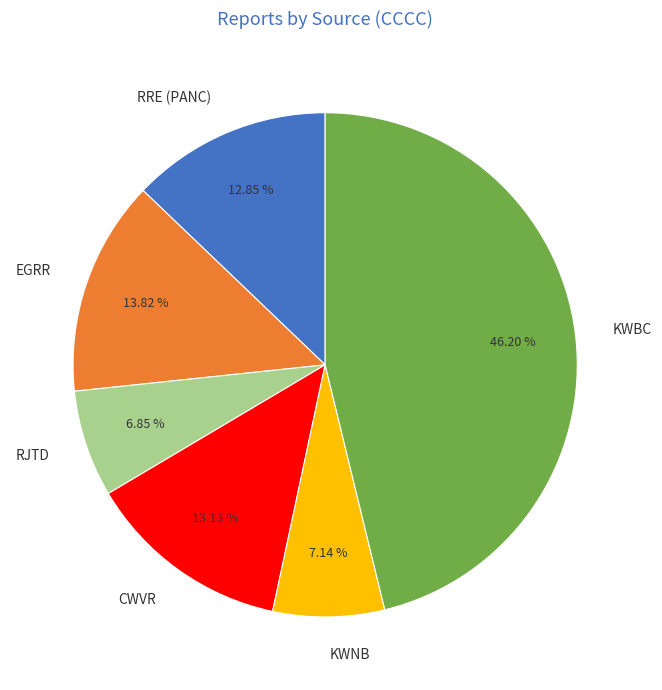

Which has a higher value, CWVR or EGRR?

EGRR